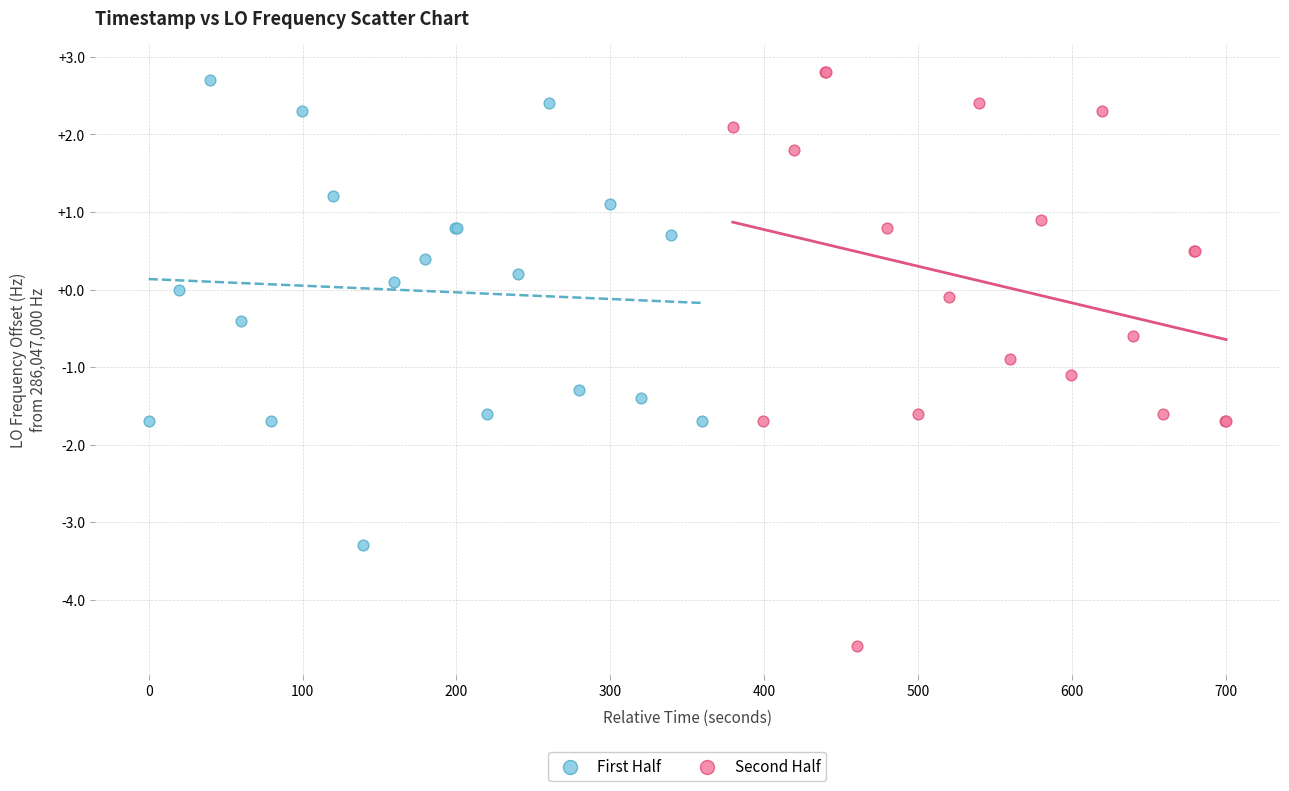

Which series has the widest spread of Y values?

Second Half